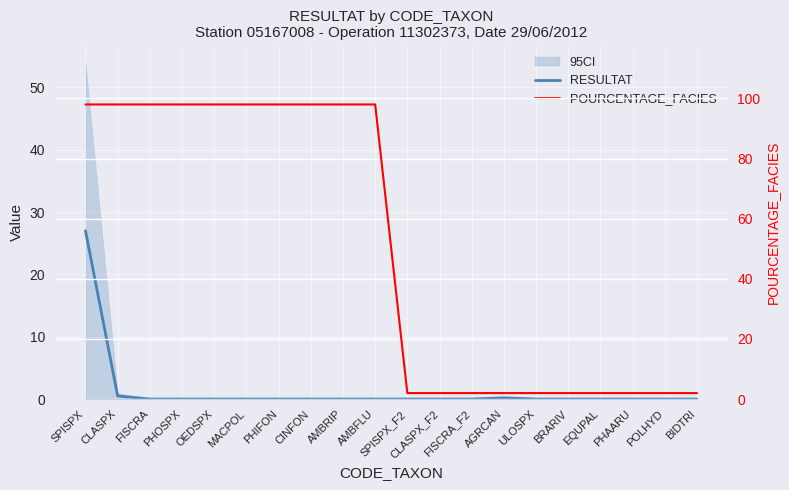

At which label is RESULTAT closest to 13?

CLASPX